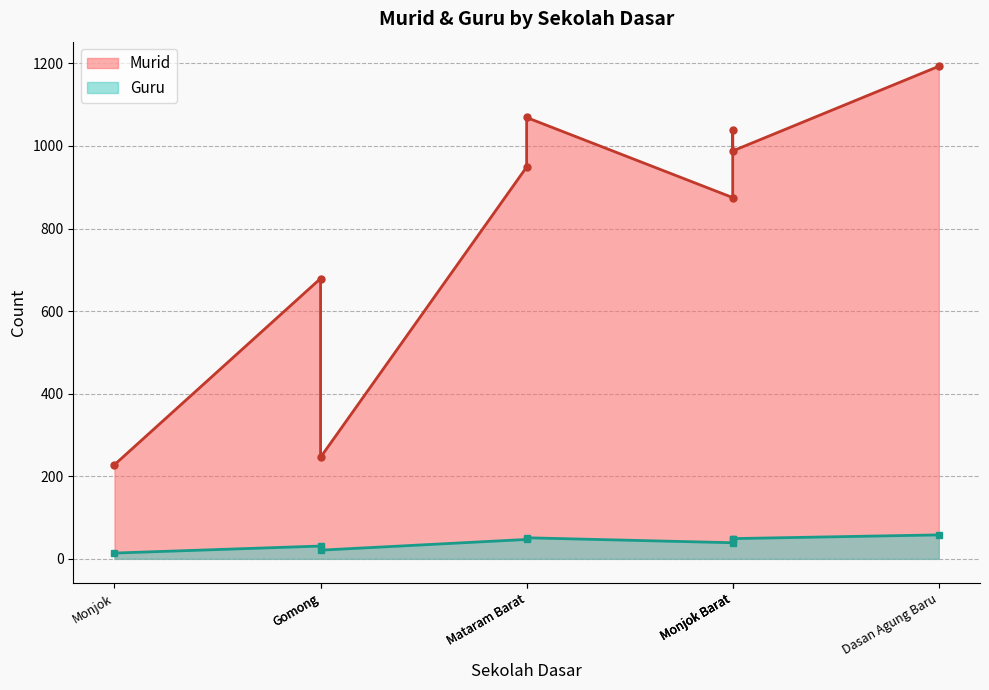

True or false: Guru and Murid cross at least once.

False